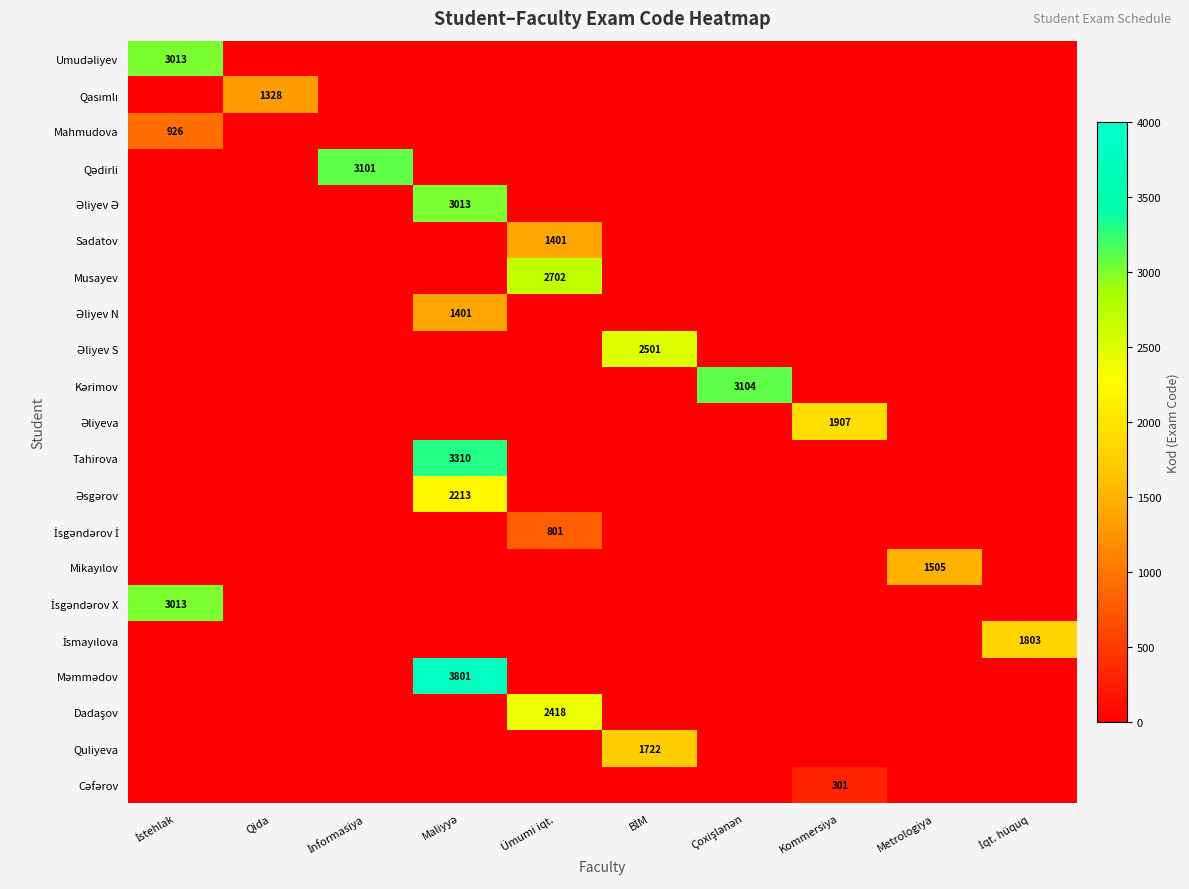

What is the average value of the İsgəndərov İ series?

80